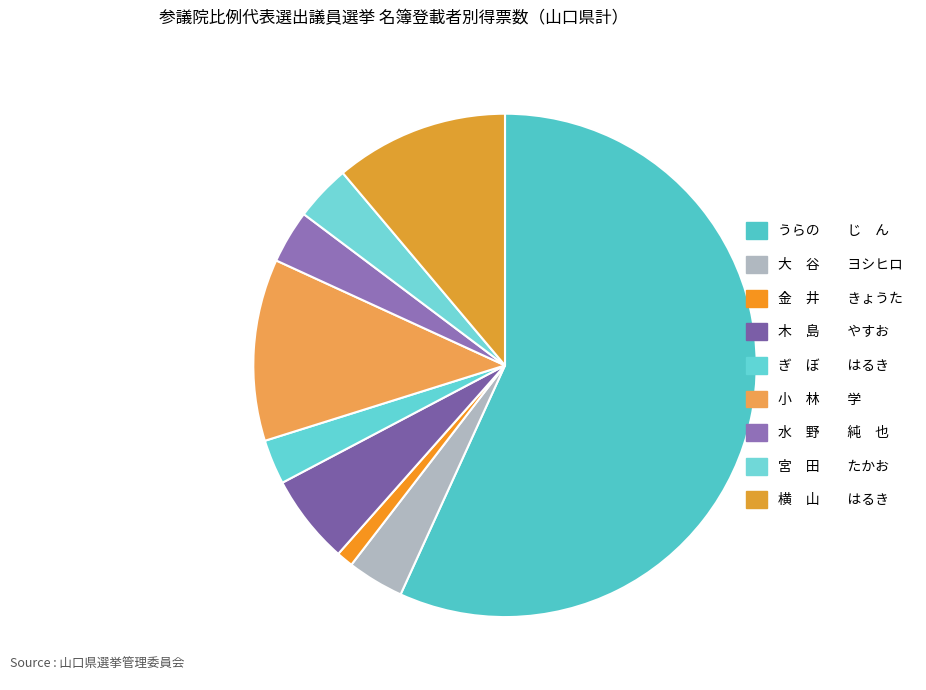

How many segments does this pie chart have?

9